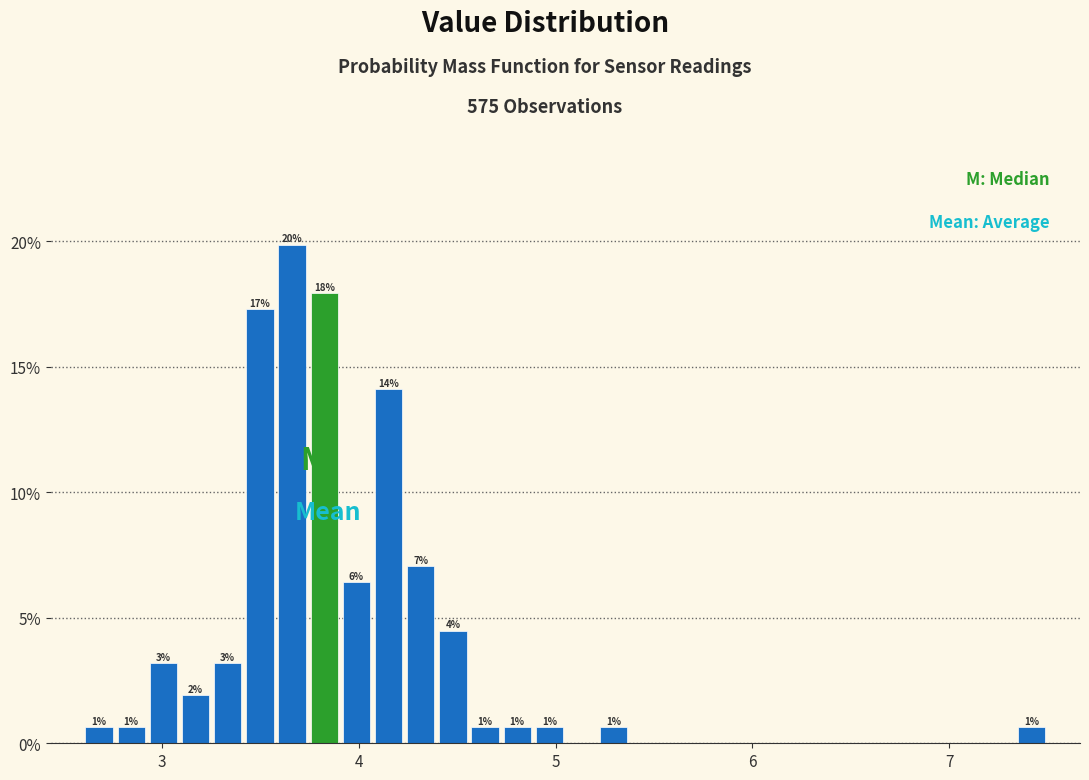

Around what value on the x-axis is the tallest bar? Give the approximate position of its centre, as read against the axis.

3.7